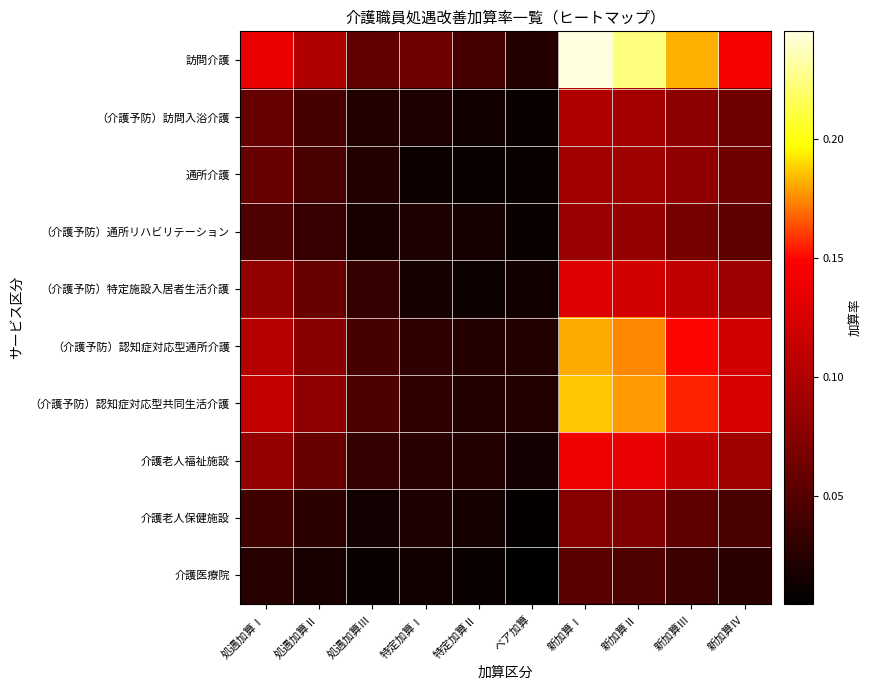

Reading right to left, extract all data points from this chart.

訪問介護: 新加算Ⅳ=0.1	新加算Ⅲ=0.2	新加算Ⅱ=0.2	新加算Ⅰ=0.2	ベア加算=0.0	特定加算Ⅱ=0.0	特定加算Ⅰ=0.1	処遇加算Ⅲ=0.1	処遇加算Ⅱ=0.1	処遇加算Ⅰ=0.1
（介護予防）訪問入浴介護: 新加算Ⅳ=0.1	新加算Ⅲ=0.1	新加算Ⅱ=0.1	新加算Ⅰ=0.1	ベア加算=0.0	特定加算Ⅱ=0.0	特定加算Ⅰ=0.0	処遇加算Ⅲ=0.0	処遇加算Ⅱ=0.0	処遇加算Ⅰ=0.1
通所介護: 新加算Ⅳ=0.1	新加算Ⅲ=0.1	新加算Ⅱ=0.1	新加算Ⅰ=0.1	ベア加算=0.0	特定加算Ⅱ=0.0	特定加算Ⅰ=0.0	処遇加算Ⅲ=0.0	処遇加算Ⅱ=0.0	処遇加算Ⅰ=0.1
（介護予防）通所リハビリテーション: 新加算Ⅳ=0.1	新加算Ⅲ=0.1	新加算Ⅱ=0.1	新加算Ⅰ=0.1	ベア加算=0.0	特定加算Ⅱ=0.0	特定加算Ⅰ=0.0	処遇加算Ⅲ=0.0	処遇加算Ⅱ=0.0	処遇加算Ⅰ=0.0
（介護予防）特定施設入居者生活介護: 新加算Ⅳ=0.1	新加算Ⅲ=0.1	新加算Ⅱ=0.1	新加算Ⅰ=0.1	ベア加算=0.0	特定加算Ⅱ=0.0	特定加算Ⅰ=0.0	処遇加算Ⅲ=0.0	処遇加算Ⅱ=0.1	処遇加算Ⅰ=0.1
（介護予防）認知症対応型通所介護: 新加算Ⅳ=0.1	新加算Ⅲ=0.1	新加算Ⅱ=0.2	新加算Ⅰ=0.2	ベア加算=0.0	特定加算Ⅱ=0.0	特定加算Ⅰ=0.0	処遇加算Ⅲ=0.0	処遇加算Ⅱ=0.1	処遇加算Ⅰ=0.1
（介護予防）認知症対応型共同生活介護: 新加算Ⅳ=0.1	新加算Ⅲ=0.2	新加算Ⅱ=0.2	新加算Ⅰ=0.2	ベア加算=0.0	特定加算Ⅱ=0.0	特定加算Ⅰ=0.0	処遇加算Ⅲ=0.0	処遇加算Ⅱ=0.1	処遇加算Ⅰ=0.1
介護老人福祉施設: 新加算Ⅳ=0.1	新加算Ⅲ=0.1	新加算Ⅱ=0.1	新加算Ⅰ=0.1	ベア加算=0.0	特定加算Ⅱ=0.0	特定加算Ⅰ=0.0	処遇加算Ⅲ=0.0	処遇加算Ⅱ=0.1	処遇加算Ⅰ=0.1
介護老人保健施設: 新加算Ⅳ=0.0	新加算Ⅲ=0.1	新加算Ⅱ=0.1	新加算Ⅰ=0.1	ベア加算=0.0	特定加算Ⅱ=0.0	特定加算Ⅰ=0.0	処遇加算Ⅲ=0.0	処遇加算Ⅱ=0.0	処遇加算Ⅰ=0.0
介護医療院: 新加算Ⅳ=0.0	新加算Ⅲ=0.0	新加算Ⅱ=0.0	新加算Ⅰ=0.1	ベア加算=0.0	特定加算Ⅱ=0.0	特定加算Ⅰ=0.0	処遇加算Ⅲ=0.0	処遇加算Ⅱ=0.0	処遇加算Ⅰ=0.0